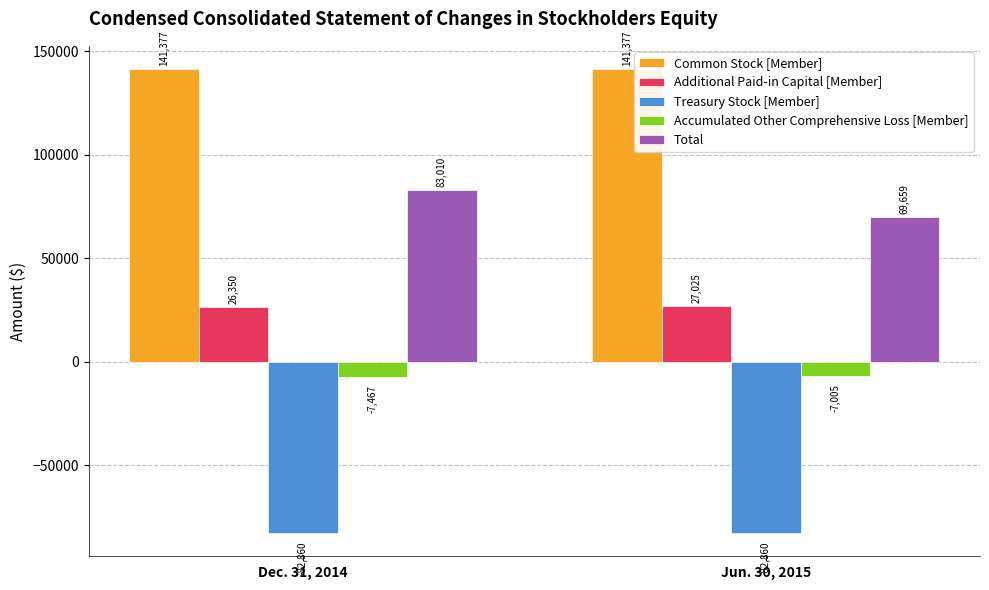

What is the spread (max minus min) of values at Dec. 31, 2014?

224237